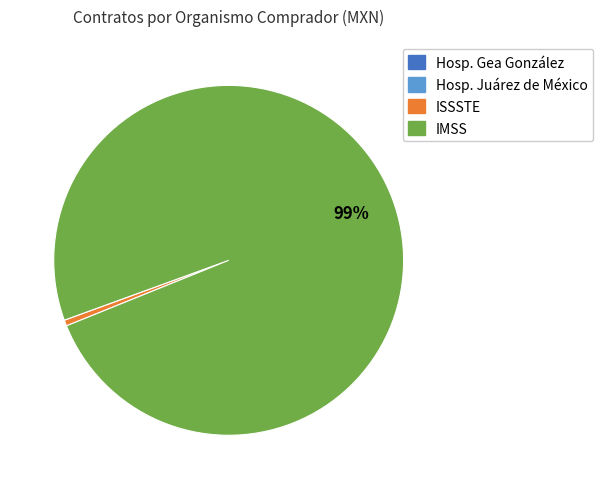

To the nearest percent, what is the difference between the largest and smallest slice percentages?

99%